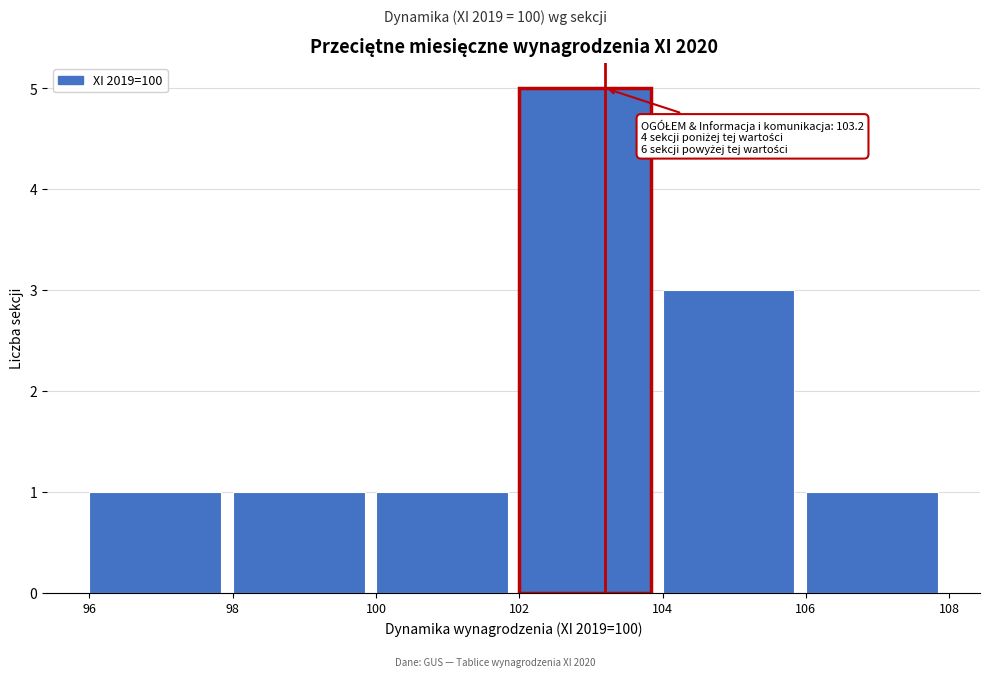

Over which range of the x-axis is the bar tallest?

102 to 104